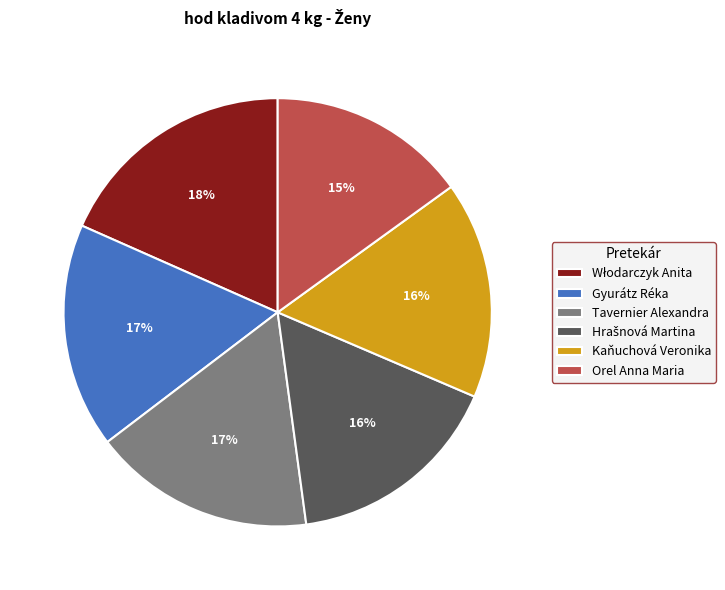

To the nearest percent, what portion does Orel Anna Maria represent?

15%